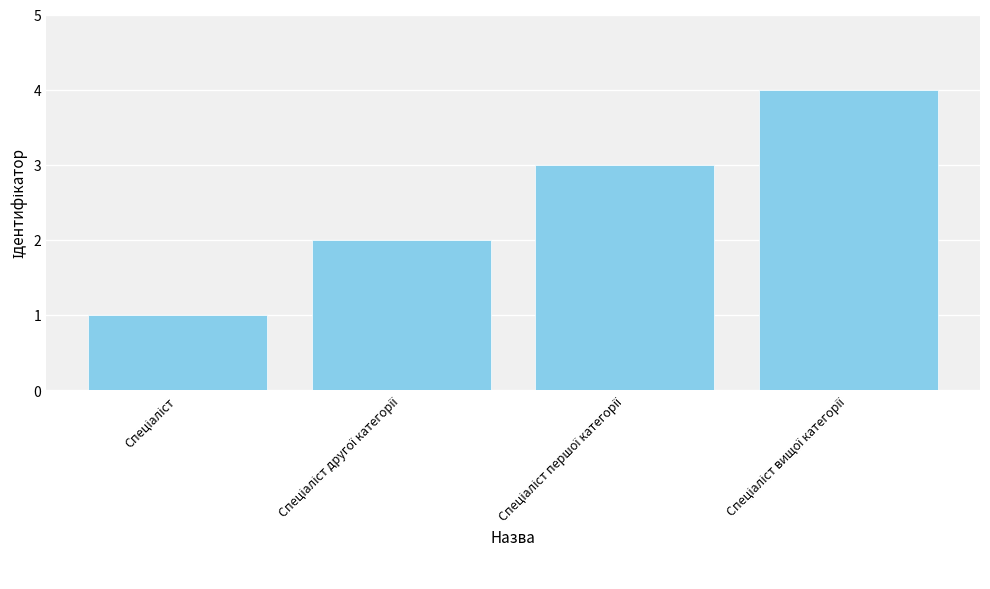

What is the sum of all values?

10